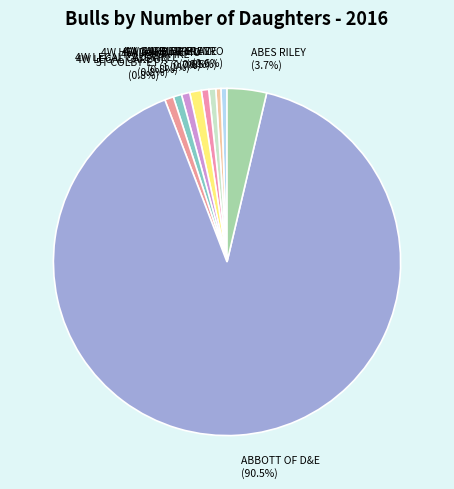

To the nearest percent, what is the average slice percentage?

10%